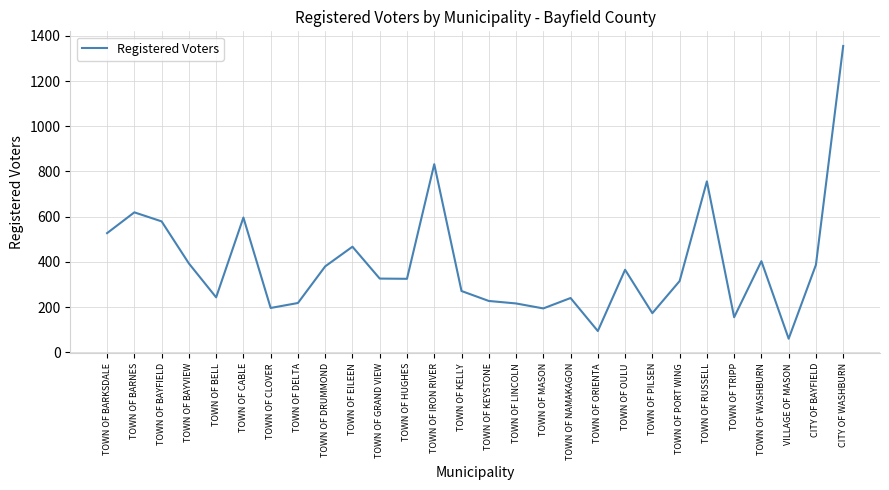

At which label does the data first exceed 326?

TOWN OF BARKSDALE